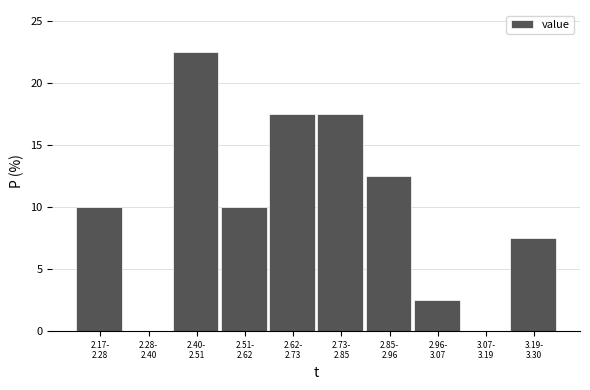

What is the greatest value displayed?

22.5